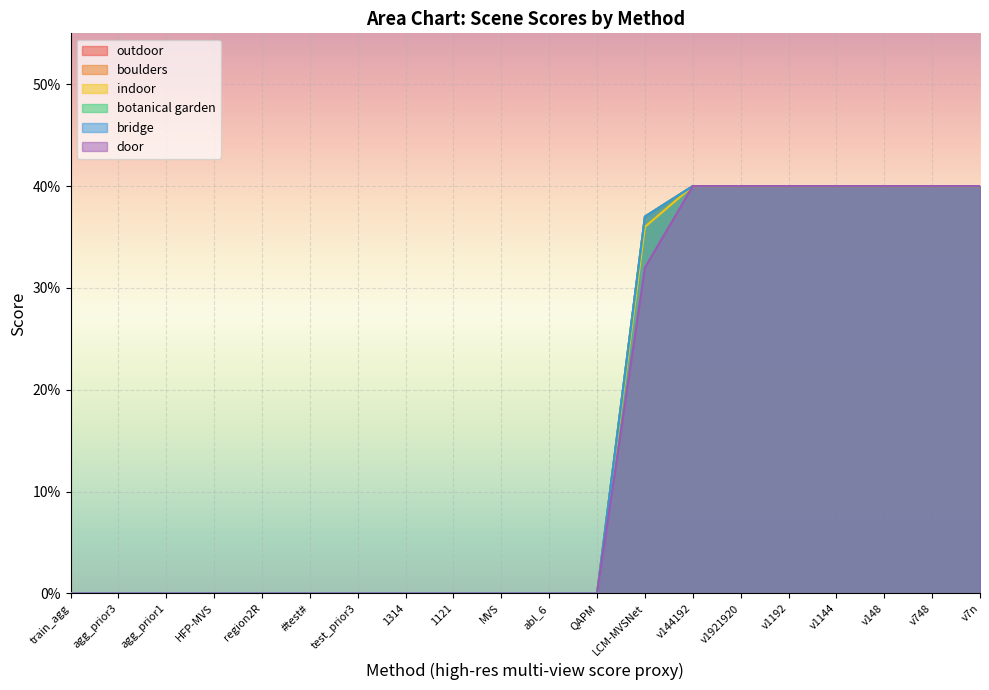

Reading left to right, extract all data points from this chart.

outdoor: train_agg=0.0	agg_prior3=0.0	agg_prior1=0.0	HFP-MVS=0.0	region2R=0.0	#test#=0.0	test_prior3=0.0	1314=0.0	1121=0.0	MVS=0.0	abl_6=0.0	QAPM=0.0	LCM-MVSNet=0.4	v144192=0.4	v1921920=0.4	v1192=0.4	v1144=0.4	v148=0.4	v748=0.4	v7n=0.4
boulders: train_agg=0.0	agg_prior3=0.0	agg_prior1=0.0	HFP-MVS=0.0	region2R=0.0	#test#=0.0	test_prior3=0.0	1314=0.0	1121=0.0	MVS=0.0	abl_6=0.0	QAPM=0.0	LCM-MVSNet=0.4	v144192=0.4	v1921920=0.4	v1192=0.4	v1144=0.4	v148=0.4	v748=0.4	v7n=0.4
indoor: train_agg=0.0	agg_prior3=0.0	agg_prior1=0.0	HFP-MVS=0.0	region2R=0.0	#test#=0.0	test_prior3=0.0	1314=0.0	1121=0.0	MVS=0.0	abl_6=0.0	QAPM=0.0	LCM-MVSNet=0.4	v144192=0.4	v1921920=0.4	v1192=0.4	v1144=0.4	v148=0.4	v748=0.4	v7n=0.4
botanical garden: train_agg=0.0	agg_prior3=0.0	agg_prior1=0.0	HFP-MVS=0.0	region2R=0.0	#test#=0.0	test_prior3=0.0	1314=0.0	1121=0.0	MVS=0.0	abl_6=0.0	QAPM=0.0	LCM-MVSNet=0.4	v144192=0.4	v1921920=0.4	v1192=0.4	v1144=0.4	v148=0.4	v748=0.4	v7n=0.4
bridge: train_agg=0.0	agg_prior3=0.0	agg_prior1=0.0	HFP-MVS=0.0	region2R=0.0	#test#=0.0	test_prior3=0.0	1314=0.0	1121=0.0	MVS=0.0	abl_6=0.0	QAPM=0.0	LCM-MVSNet=0.4	v144192=0.4	v1921920=0.4	v1192=0.4	v1144=0.4	v148=0.4	v748=0.4	v7n=0.4
door: train_agg=0.0	agg_prior3=0.0	agg_prior1=0.0	HFP-MVS=0.0	region2R=0.0	#test#=0.0	test_prior3=0.0	1314=0.0	1121=0.0	MVS=0.0	abl_6=0.0	QAPM=0.0	LCM-MVSNet=0.3	v144192=0.4	v1921920=0.4	v1192=0.4	v1144=0.4	v148=0.4	v748=0.4	v7n=0.4